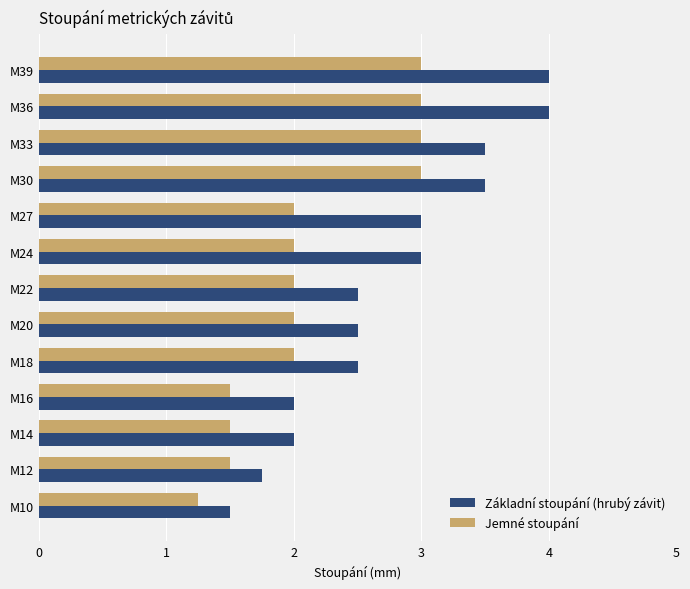

Which series has the widest spread of values?

Základní stoupání (hrubý závit)